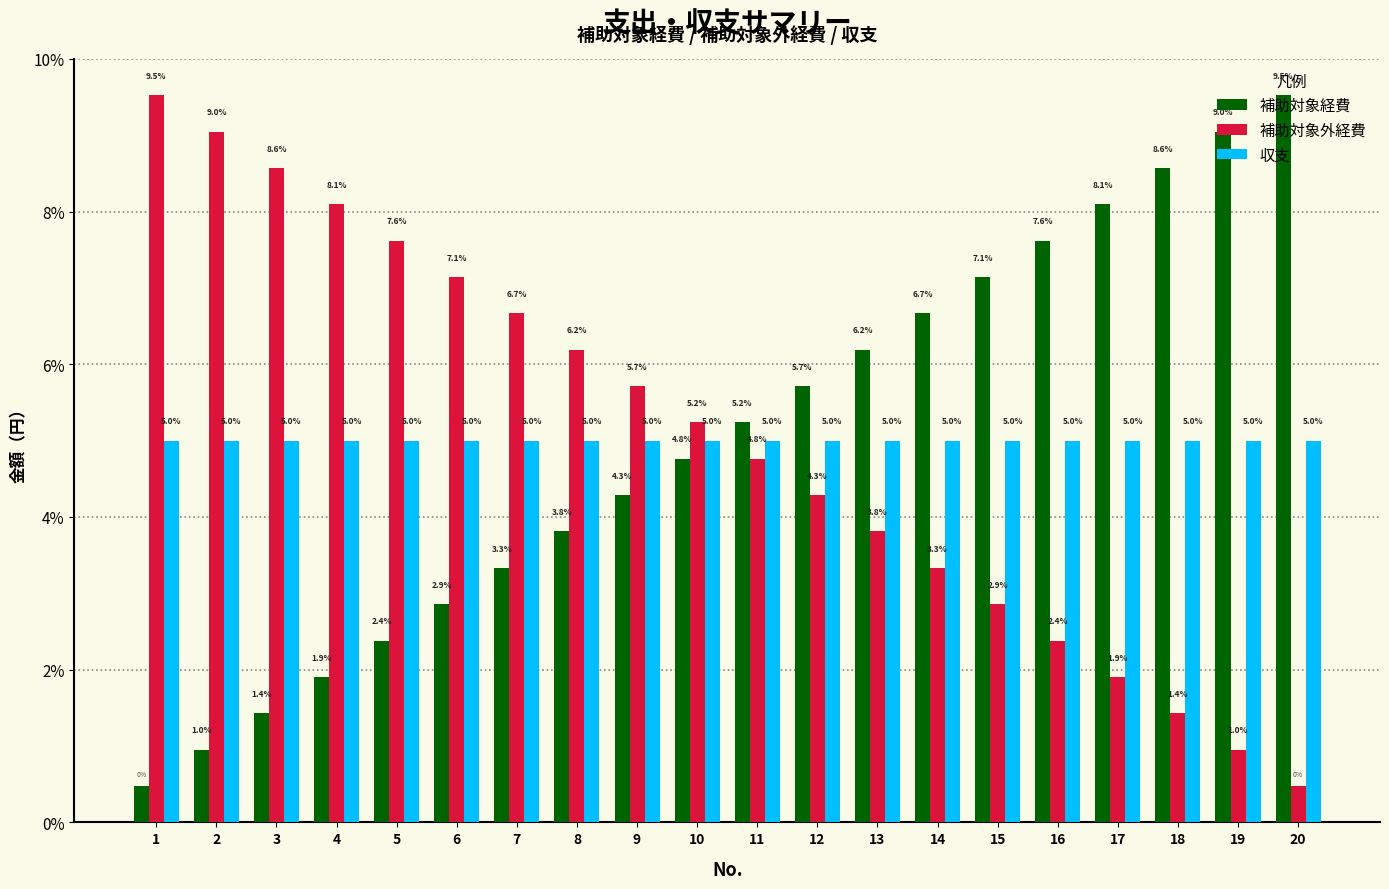

Are the bars horizontal?

No